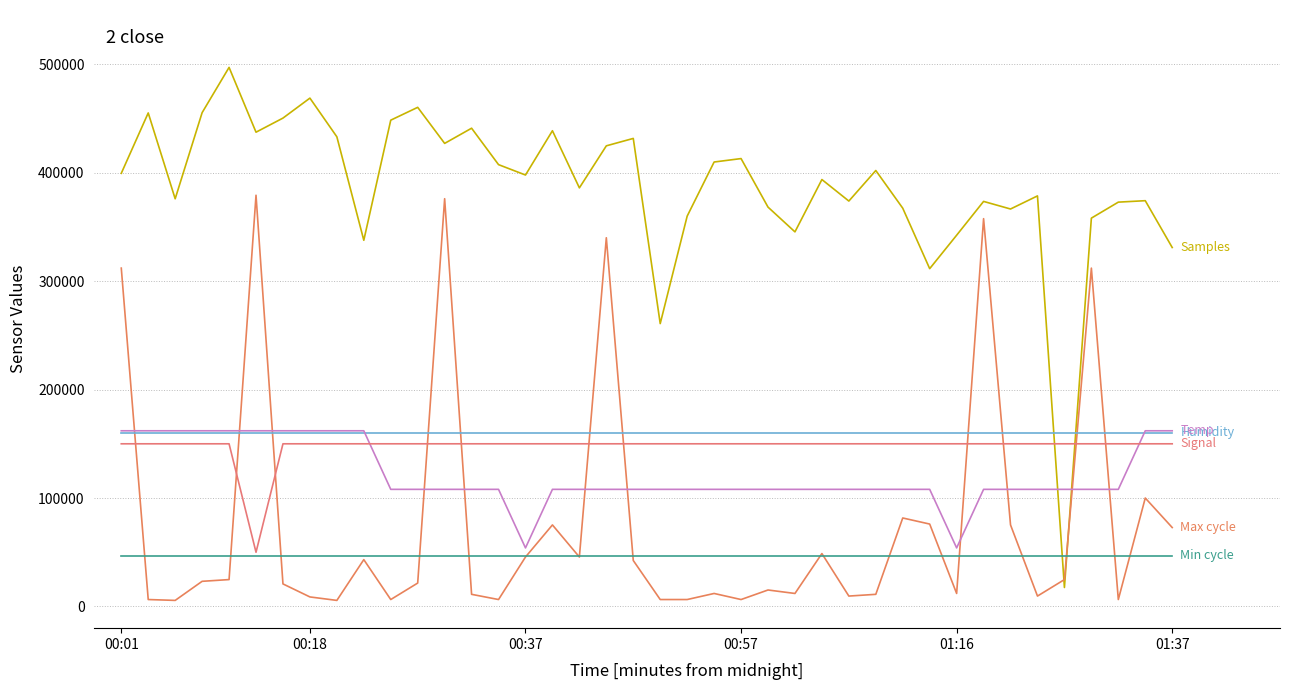

Is this an area chart (filled region under the line)?

No